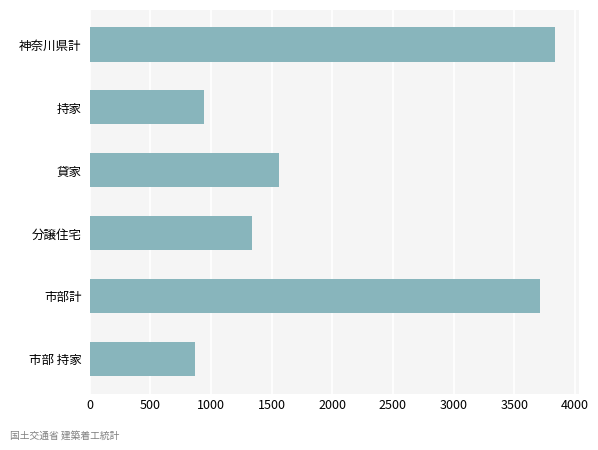

What is the sum of all values?

12259